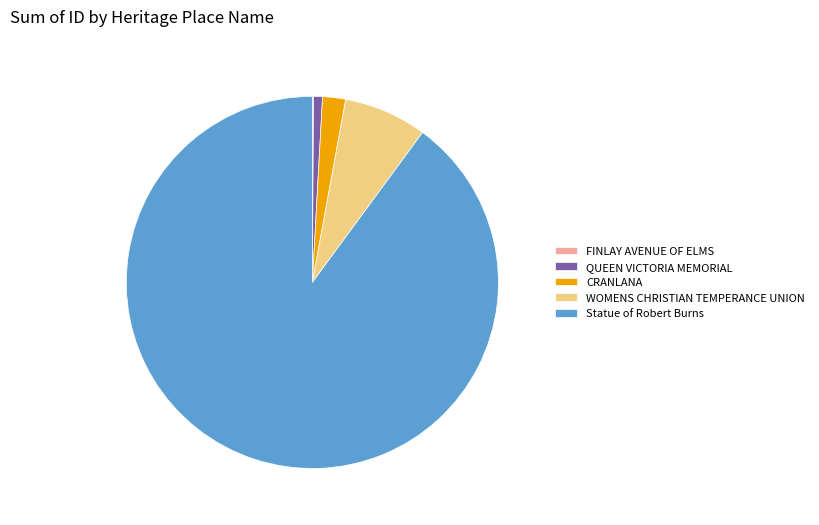

Which slice is the largest?

Statue of Robert Burns